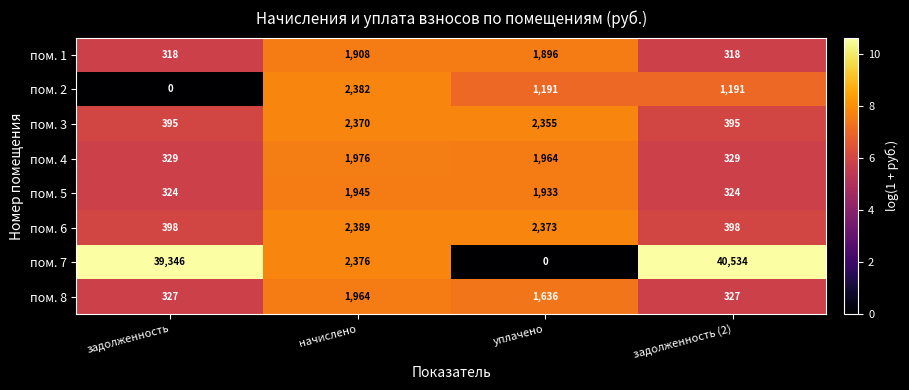

Which series has the largest total across all categories?

пом. 7